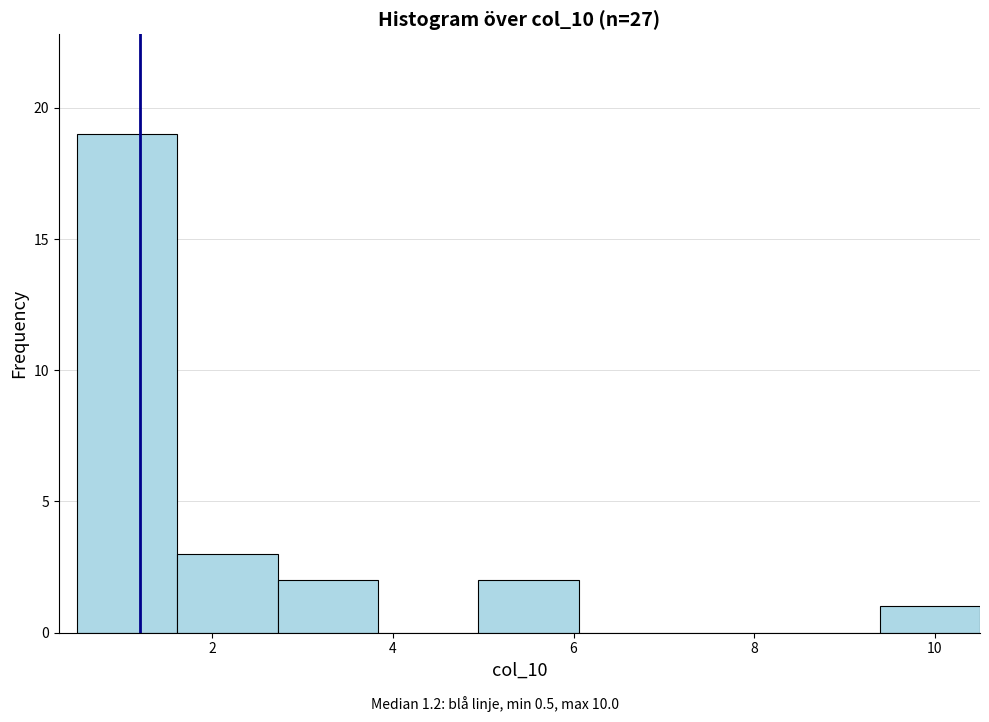

Reading left to right, list every bar in this chart as the range it spans on the x-axis followed by its height. Neither the bar edges nor the heights are printed on the chart, so give them approximately, as read against the axes.

0.6 to 1.6: 19
1.6 to 2.8: 3
2.8 to 3.8: 2
3.8 to 5.0: 0
5.0 to 6.0: 2
6.0 to 7.2: 0
7.2 to 8.2: 0
8.2 to 9.4: 0
9.4 to 10.6: 1